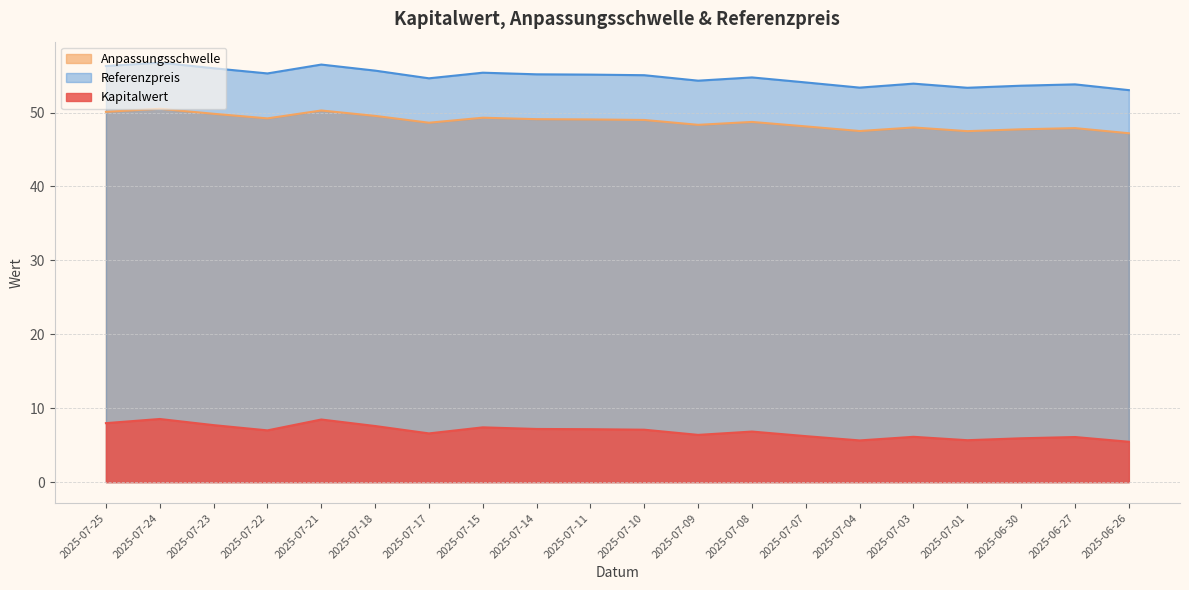

Which category has the highest value in the Referenzpreis series?

2025-07-24